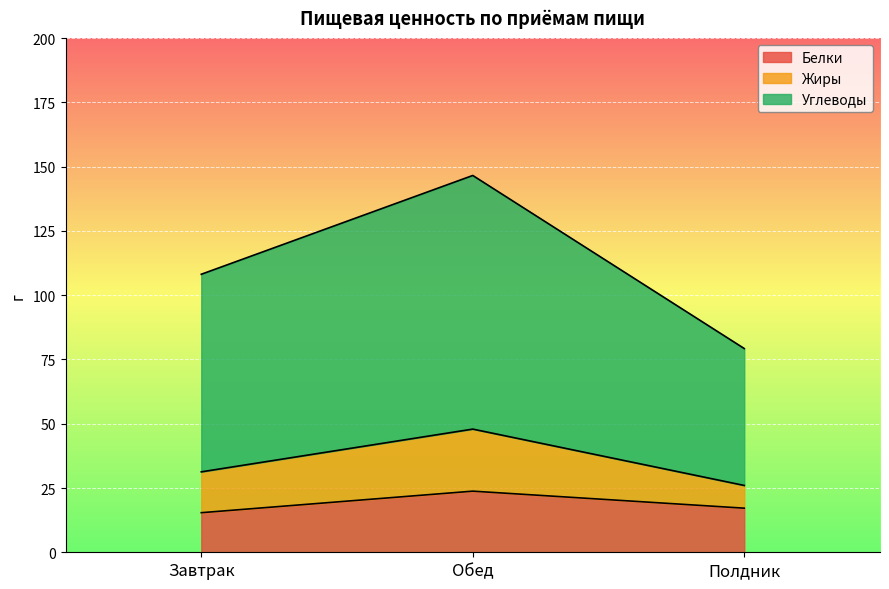

Reading right to left, what are the values for Белки?

17.2	23.8	15.4